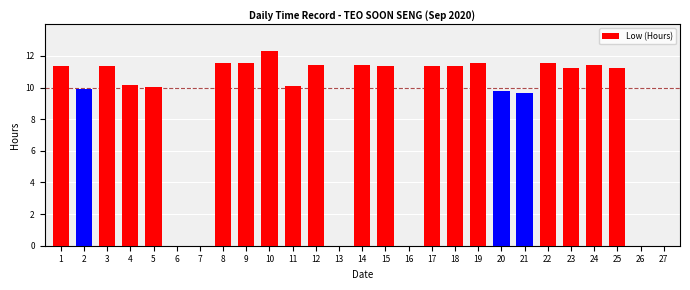

The value at 7 is 3.8. True or false?

False